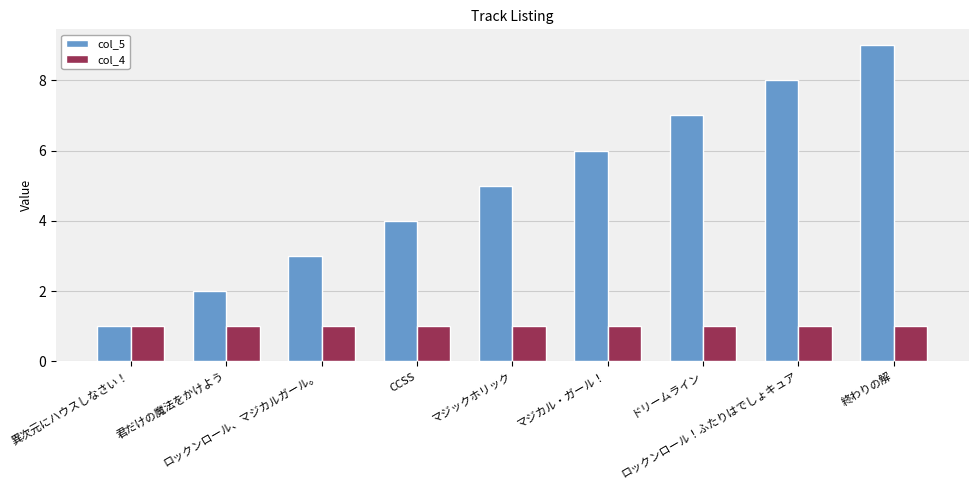

Which series has the widest spread of values?

col_5